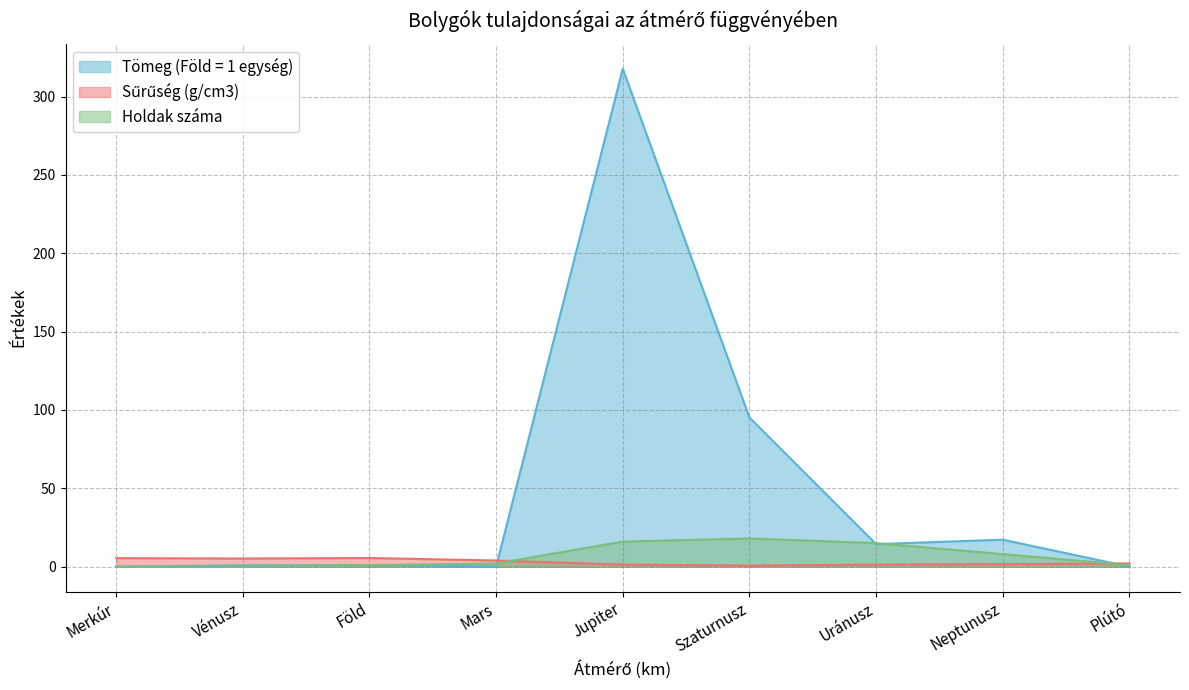

Does the chart have visible grid lines?

Yes